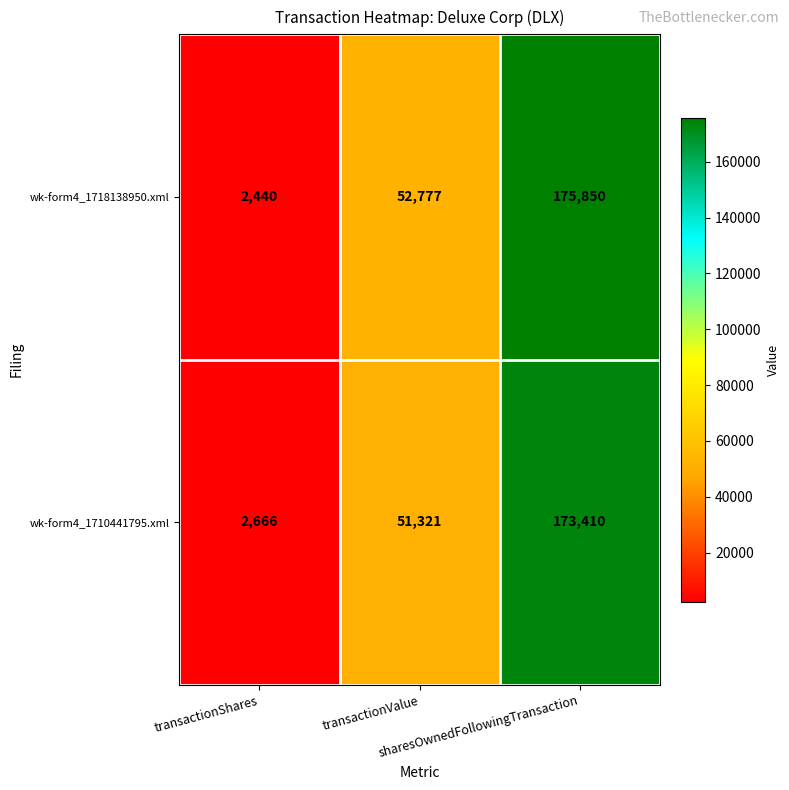

Count the wk-form4_1710441795.xml values in the range 2666 to 173410.

3